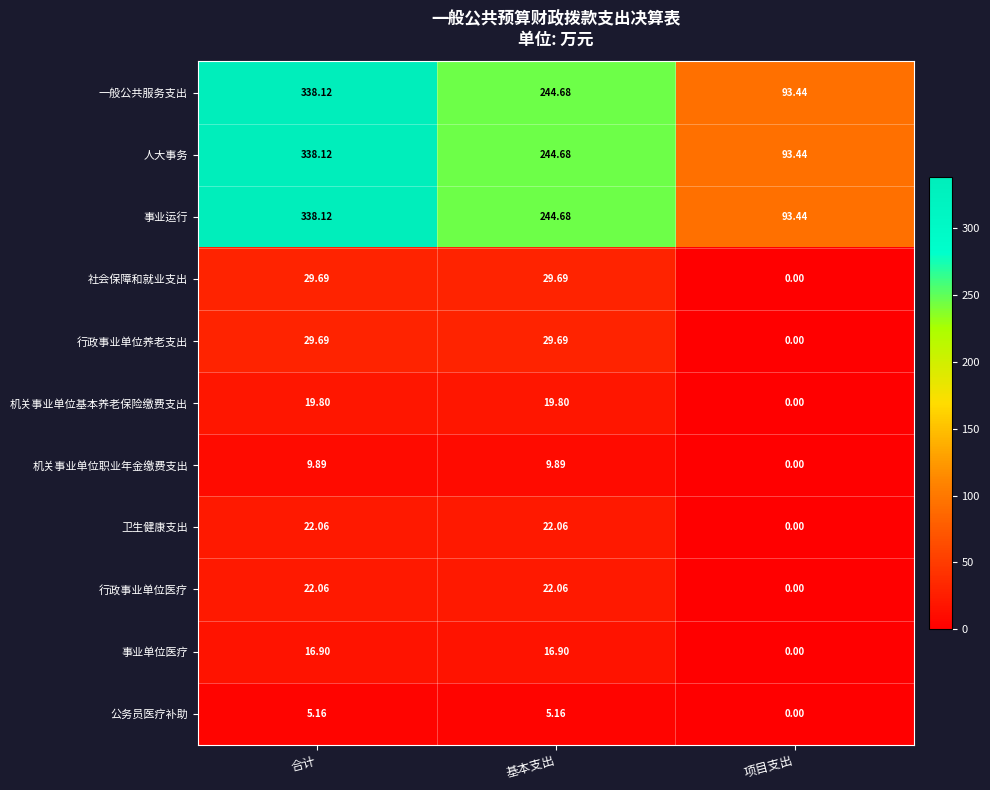

How many values in the 机关事业单位基本养老保险缴费支出 series exceed 19?

2